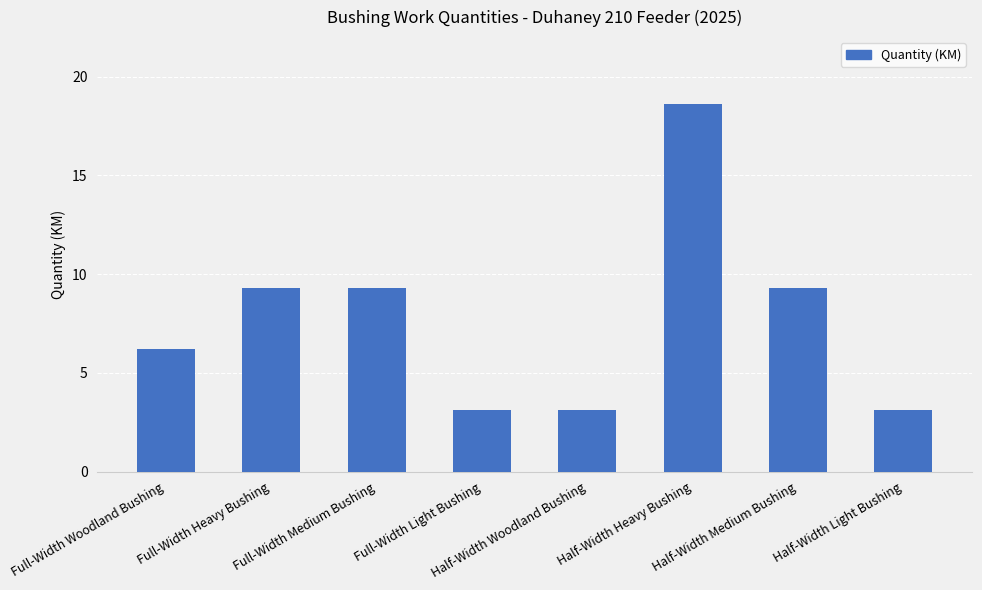

What is the greatest value displayed?

18.6